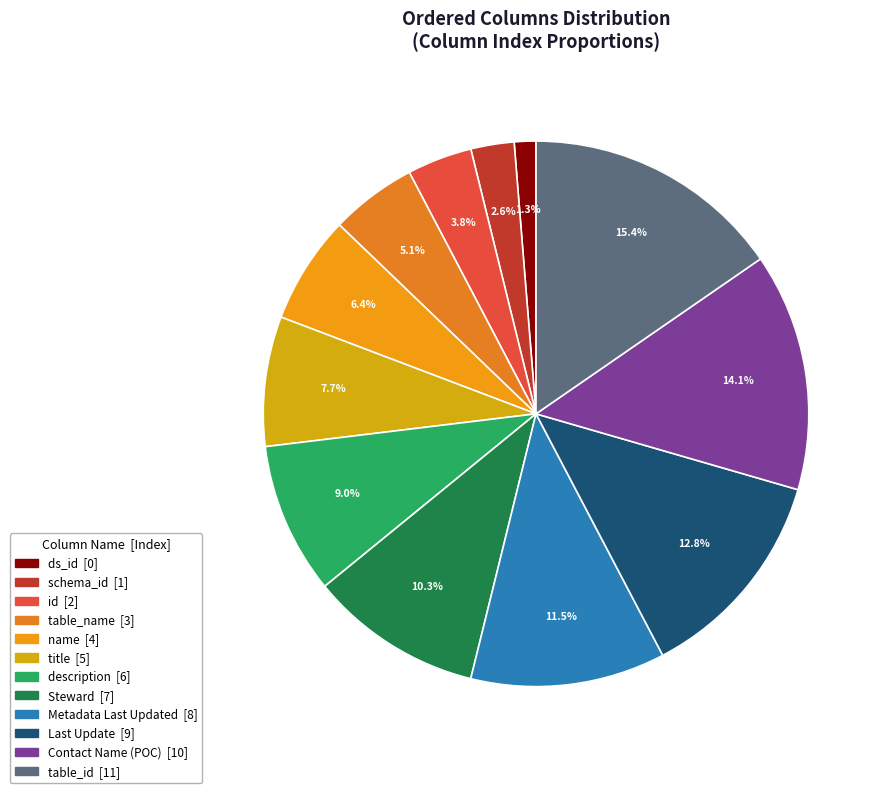

Does any single category account for the majority?

No